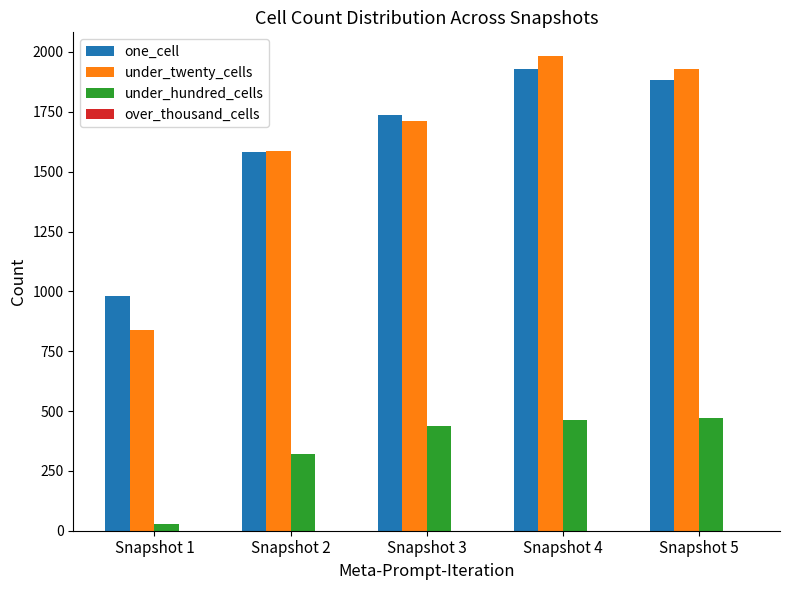

Which category has the lowest value across all series?

Snapshot 1